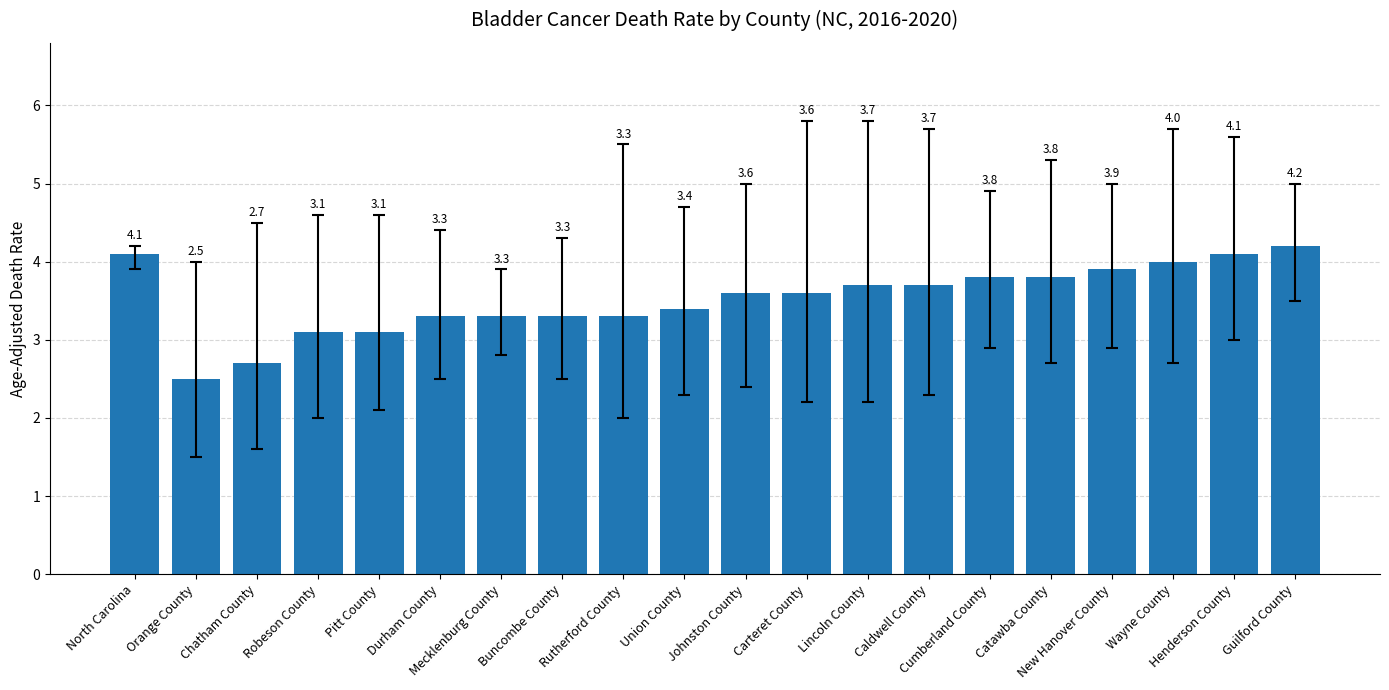

What is the maximum value shown in the chart?

4.2